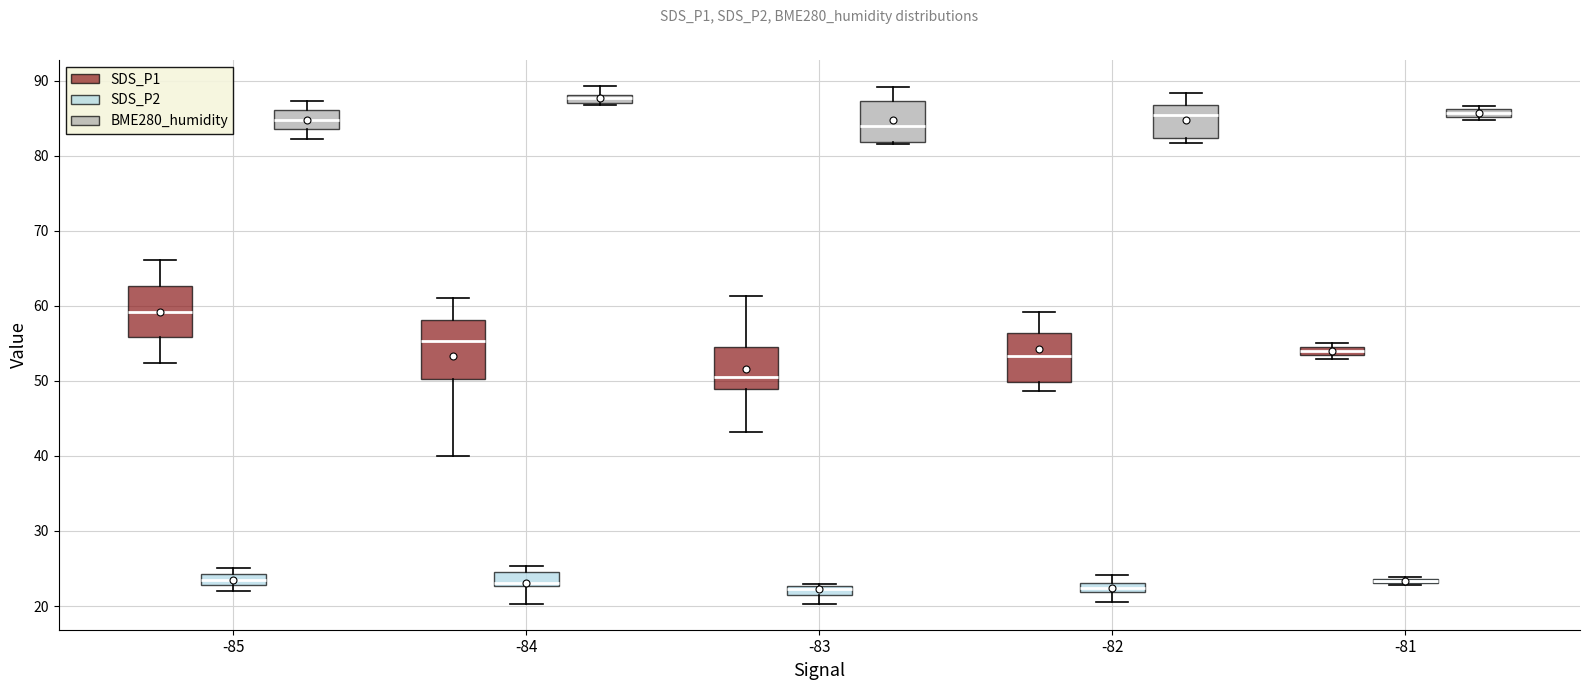

Which box is the tallest, from its lower edge to its upper edge?

-84 (SDS_P1)